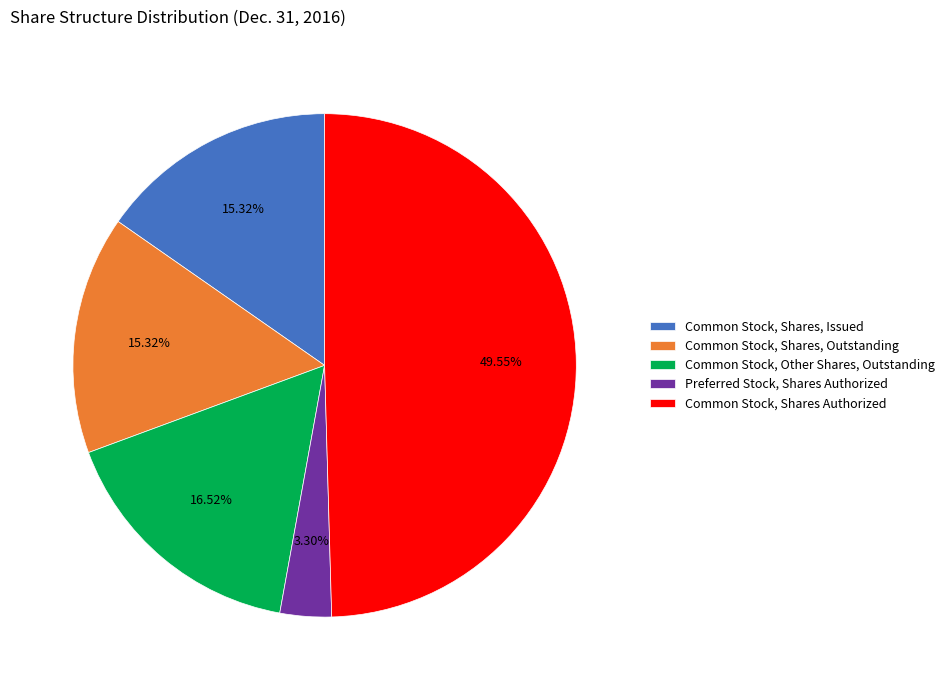

Is it true that Common Stock, Shares, Outstanding is 27% of the pie?

False